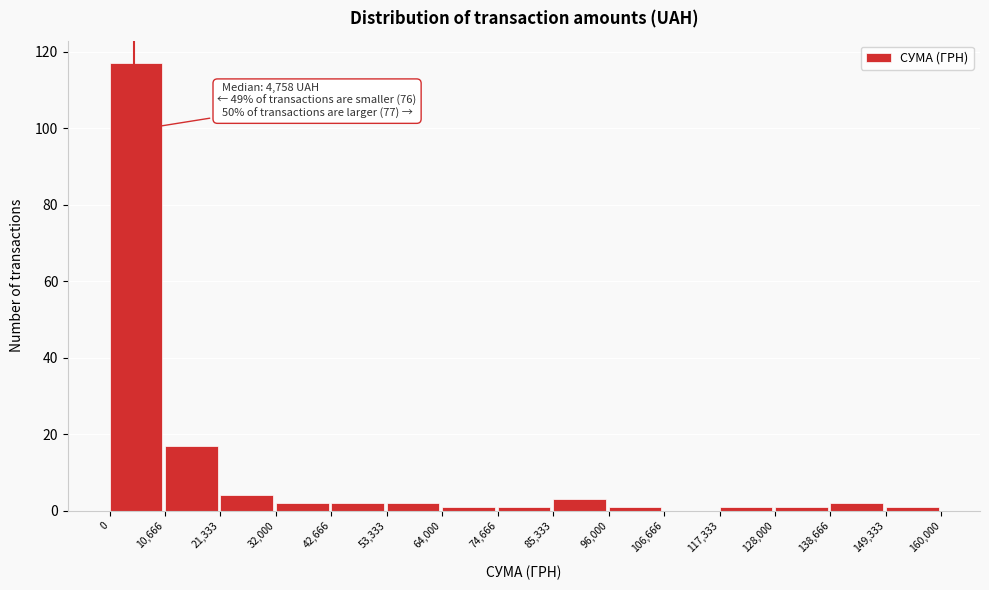

Over which range of the x-axis is the bar tallest?

0 to 10,666